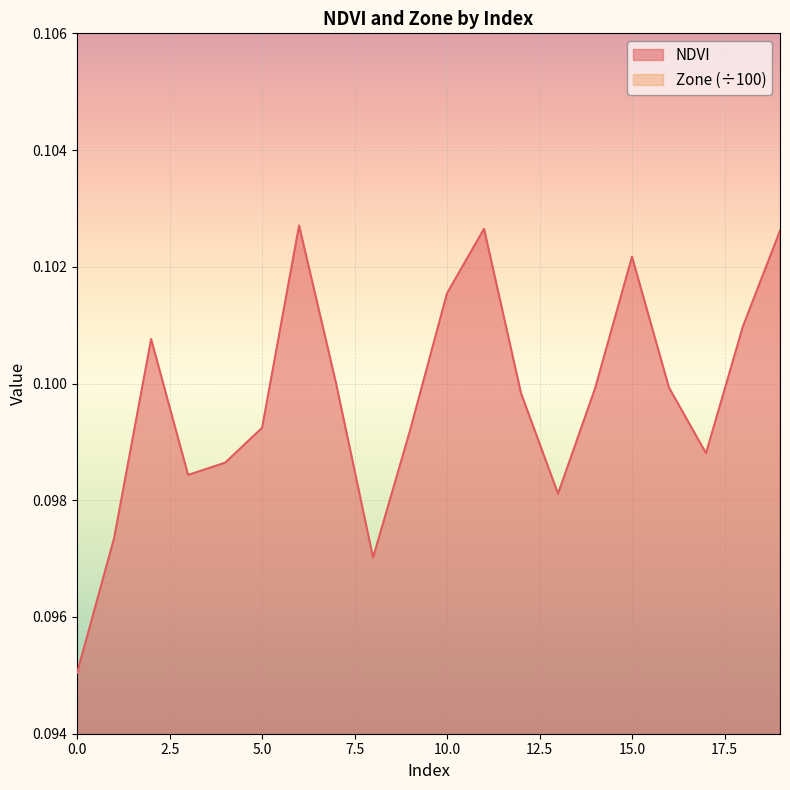

List the labels in order of Zone value, largest first.

6, 10, 11, 15, 19, 2, 7, 12, 14, 16, 18, 3, 4, 5, 9, 13, 17, 1, 8, 0